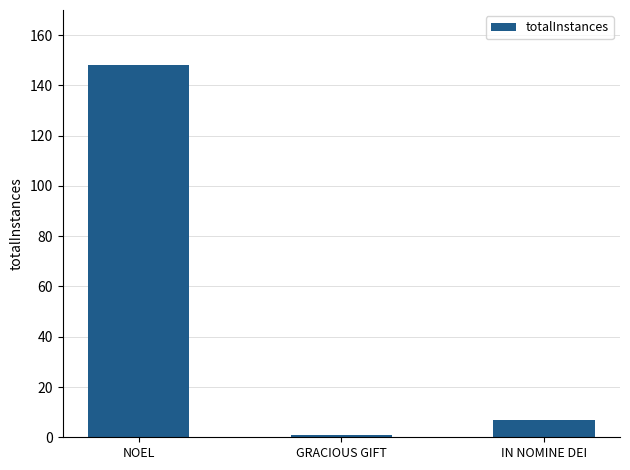

At which label does the data first exceed 7?

NOEL